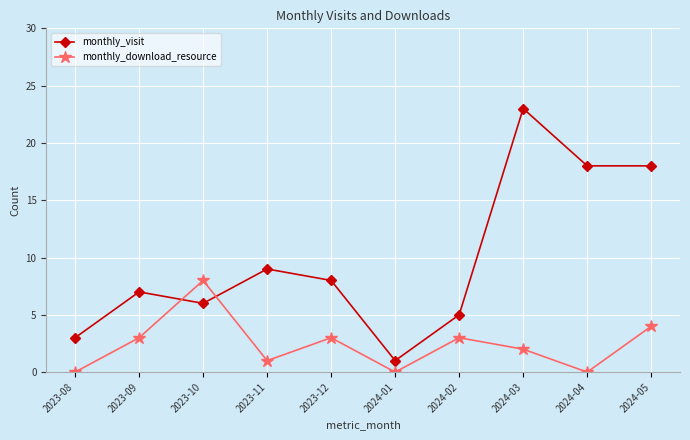

How many interior local peaks does the monthly_visit series have?

3